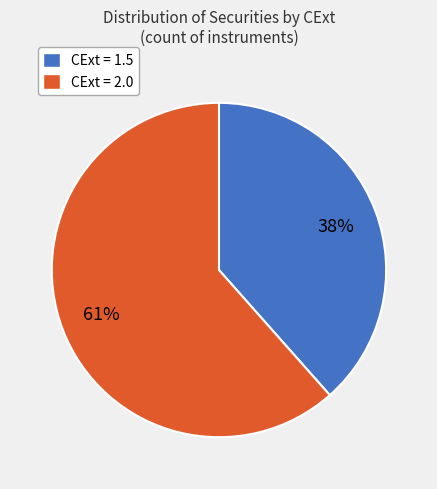

True or false: 1.5 accounts for 83% of the total.

False